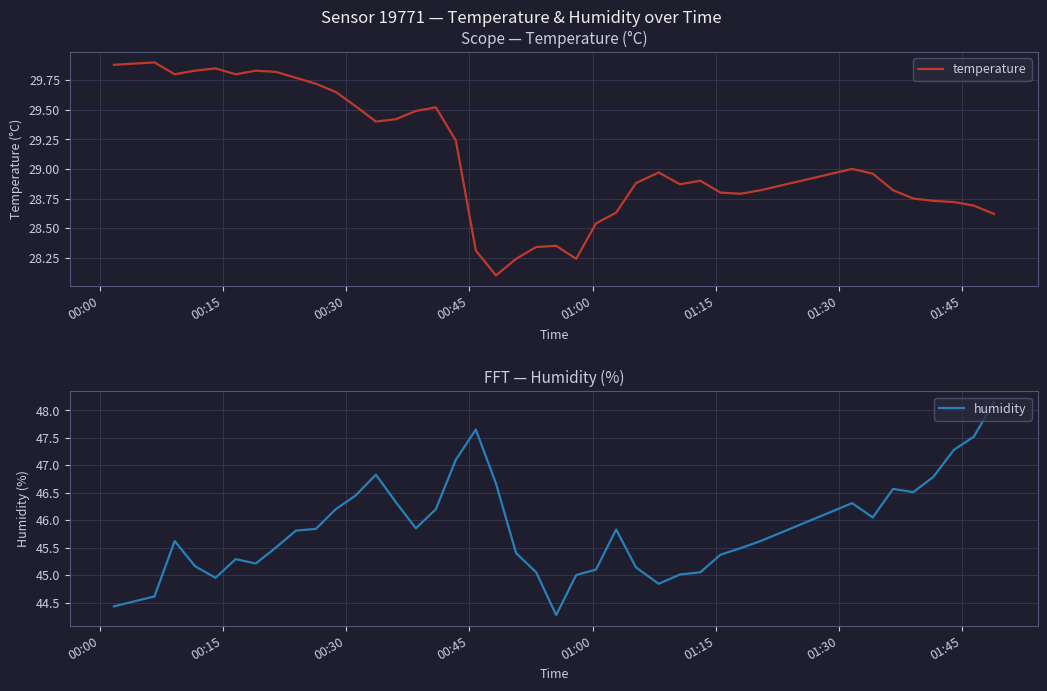

Is this an area chart (filled region under the line)?

No